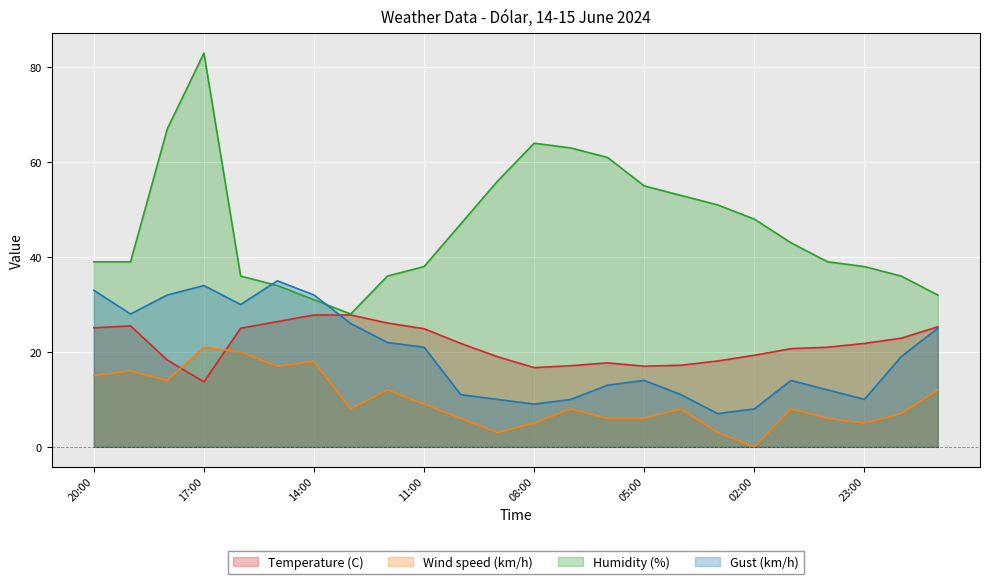

What is the total value across all series at 10:00?

85.8